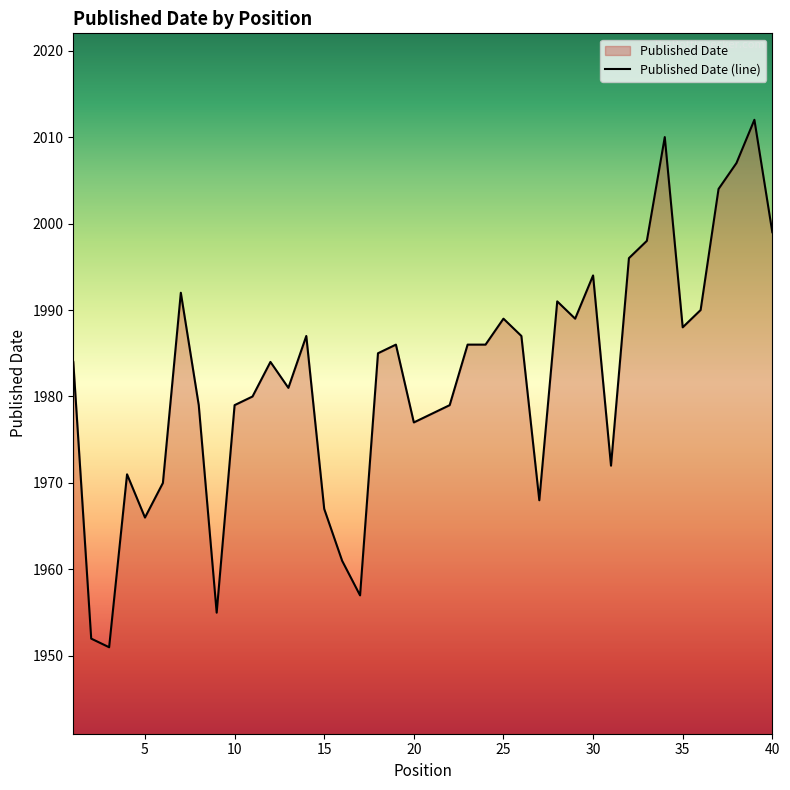

How many lines are shown in the chart?

1